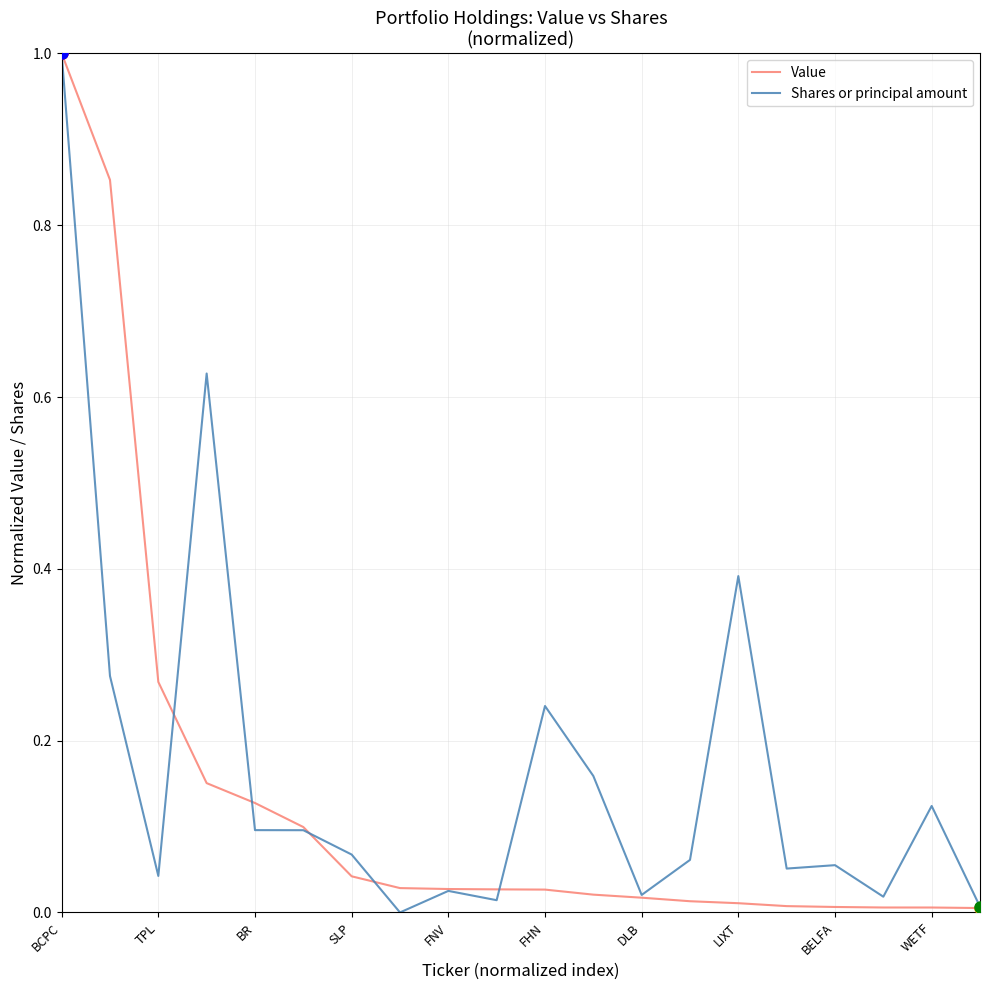

How many interior local valleys does the Shares or principal amount series have?

6